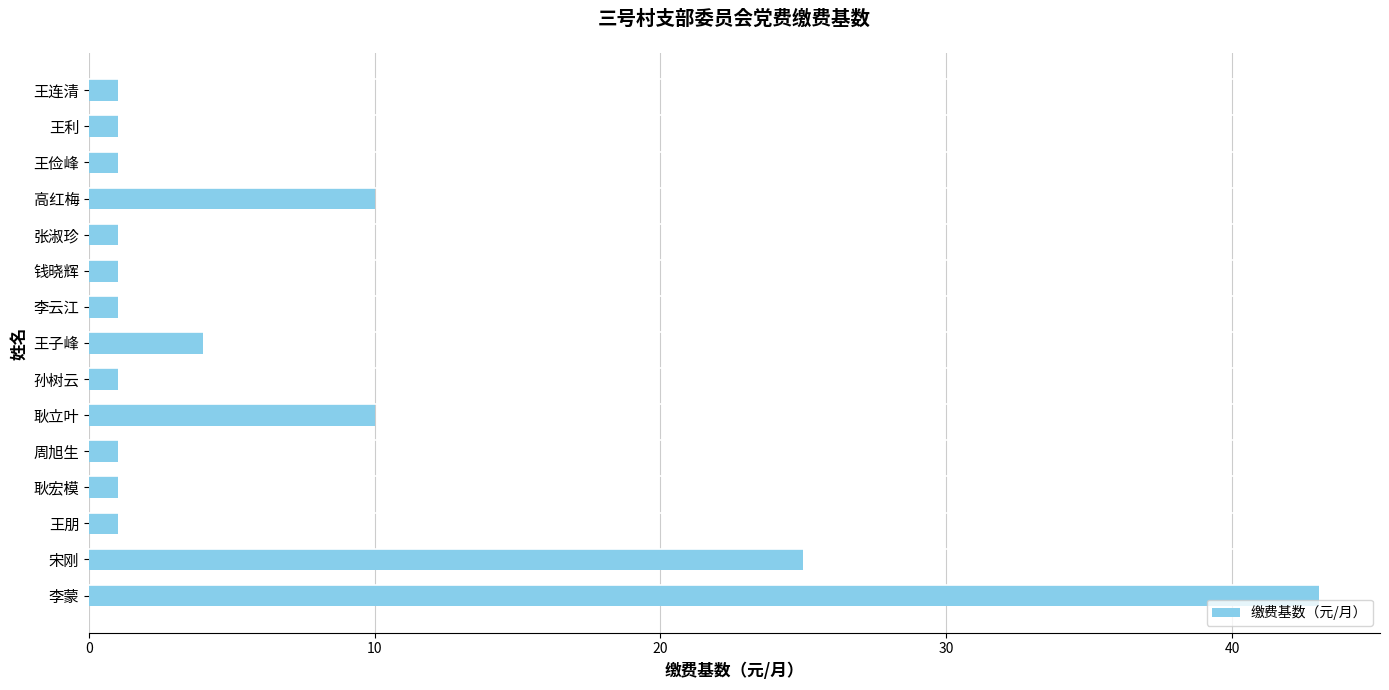

The value at 高红梅 is 10.0. True or false?

True